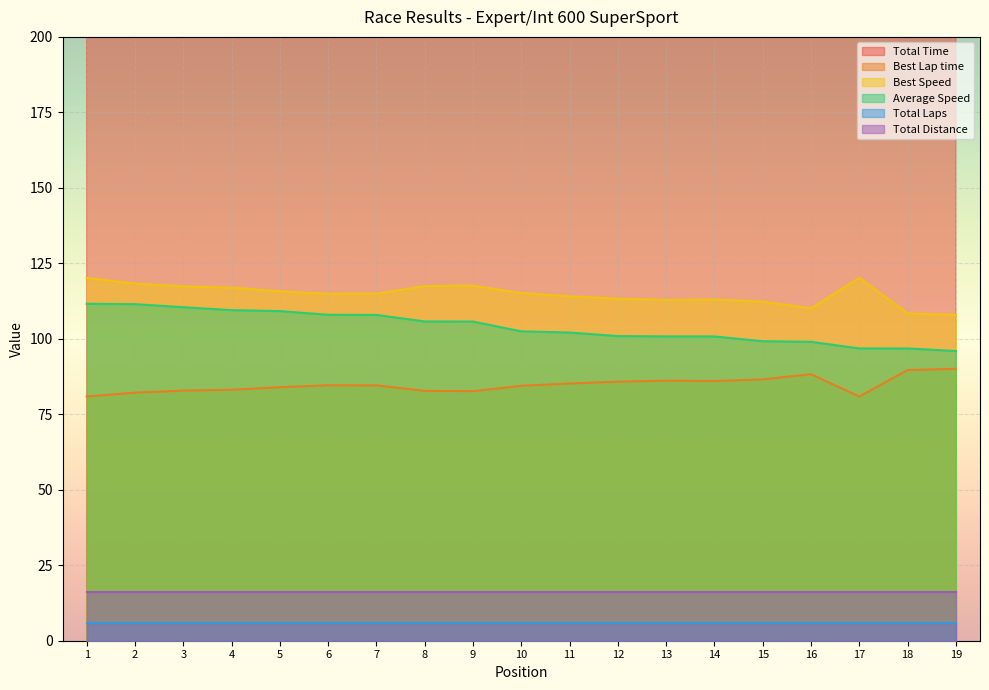

True or false: Average Speed and Best Lap time intersect in this chart.

False